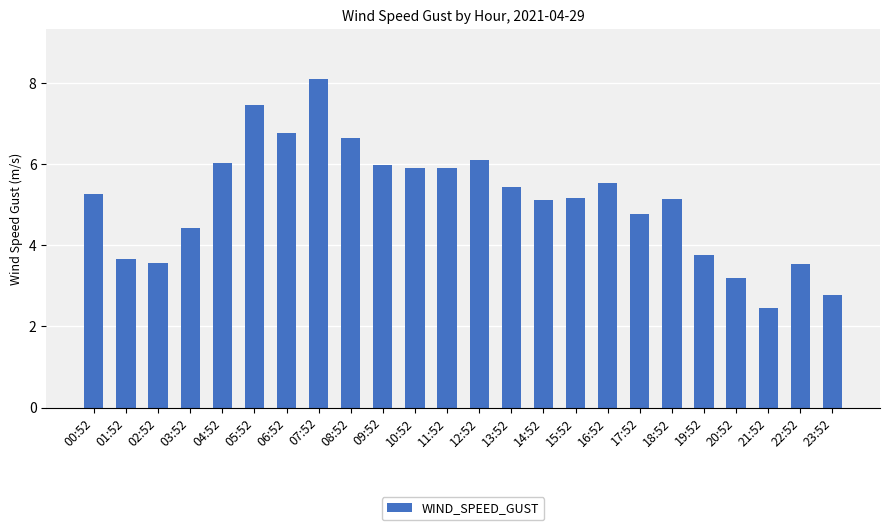

What is the average value?

5.1